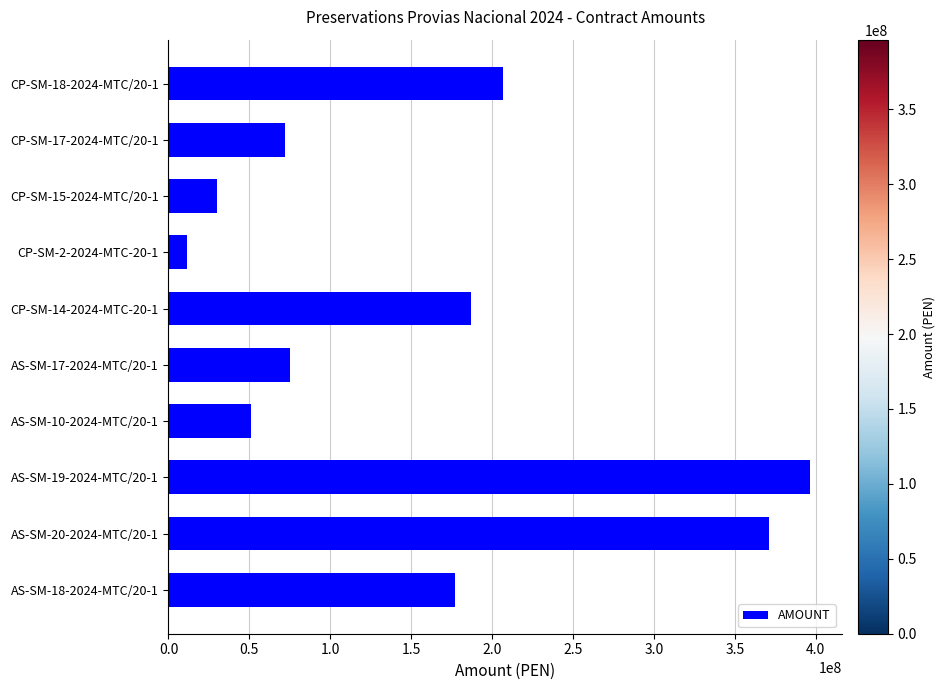

Read the value at CP-SM-18-2024-MTC/20-1.

206442317.4